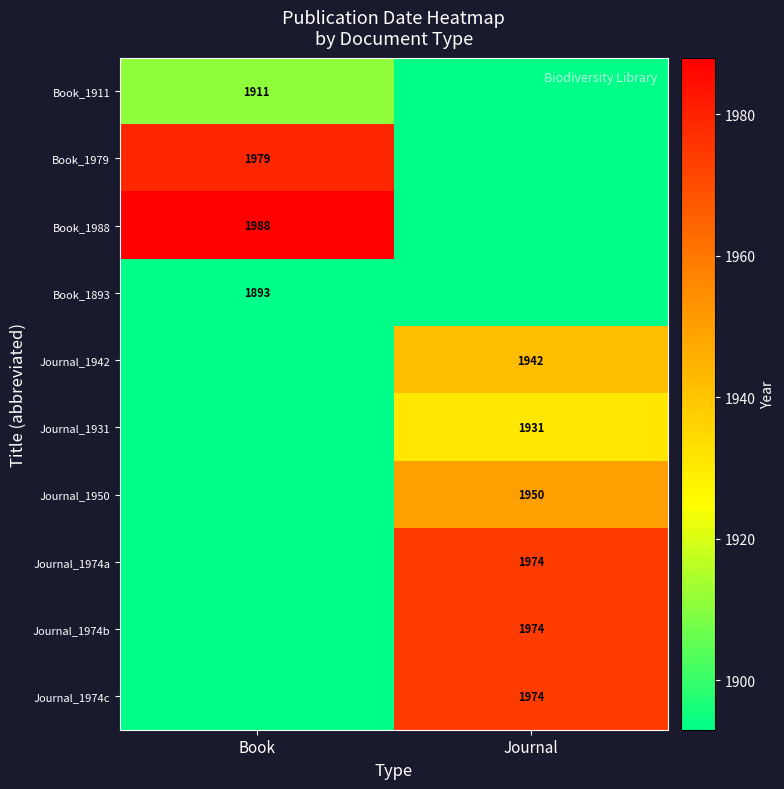

Is it true that Journal_1974b equals 1974 at Journal?

True